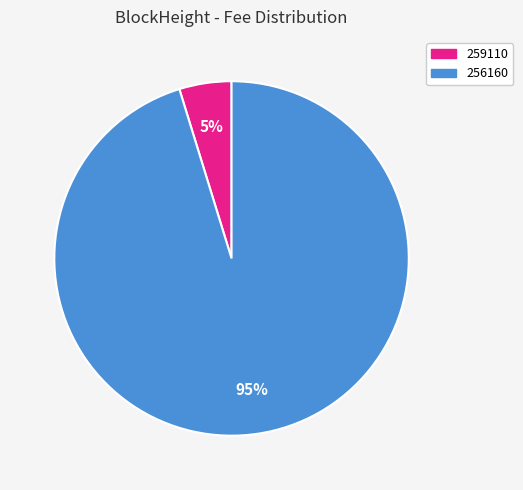

Rank the categories by value from highest to lowest.

256160, 259110